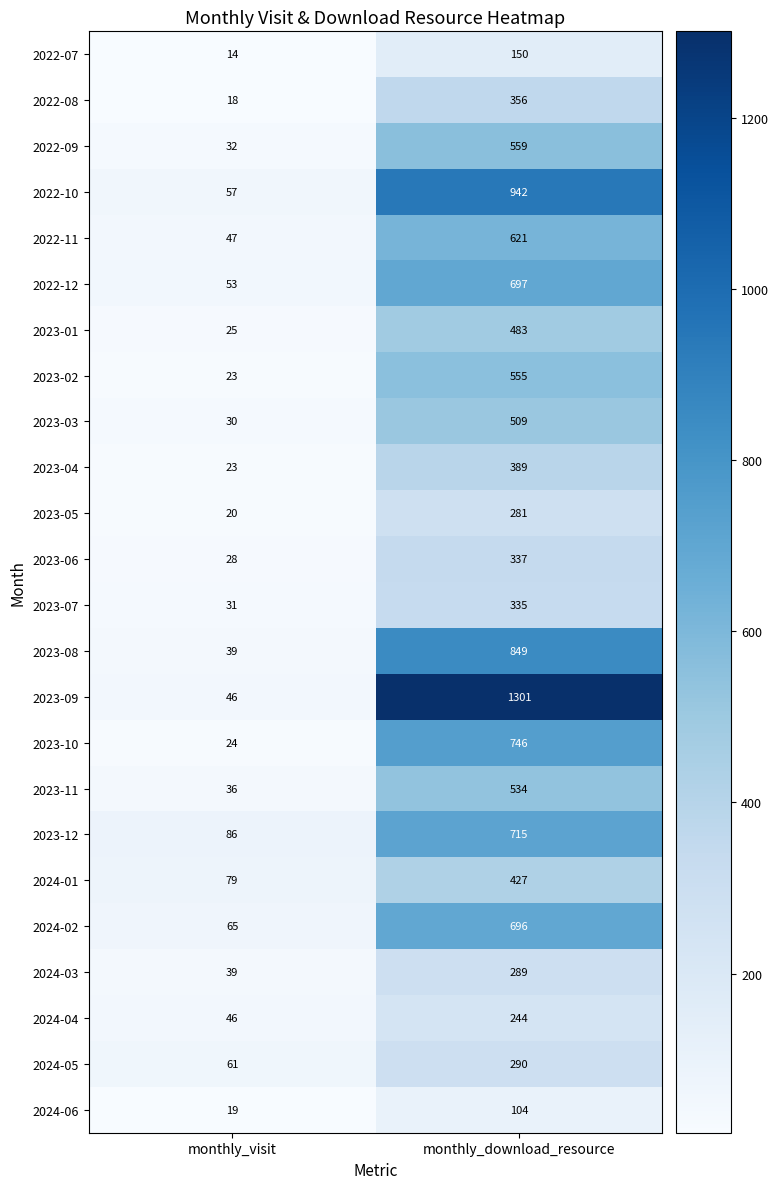

How many series are shown in this chart?

24